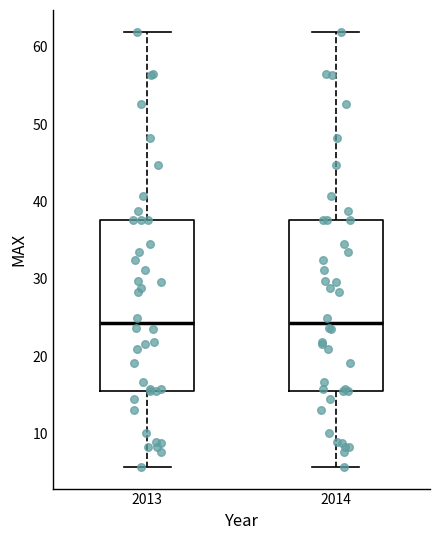

Reading left to right, transcribe this box plot: for each box, give where its median line is, the range the box spans, and where its two whiskers end, as read against the y-axis. The values are not printed on the chart, so give them approximately, as read against the axis.

2013: median 24, box 16 to 38, whiskers 6 to 62
2014: median 24, box 16 to 38, whiskers 6 to 62